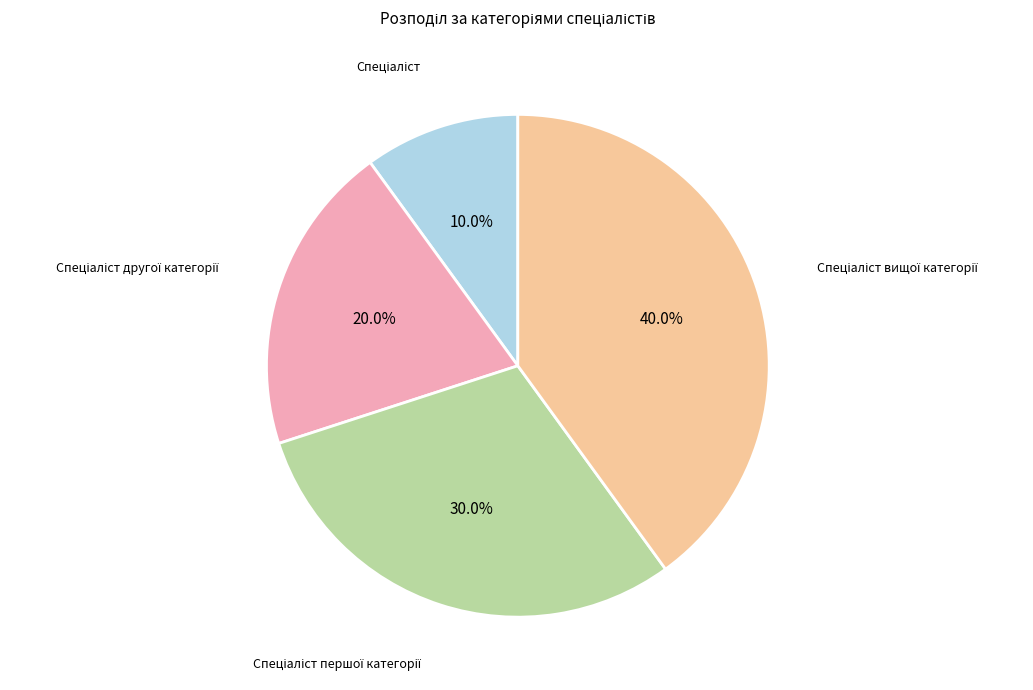

Is there any slice that represents more than half of the pie?

No